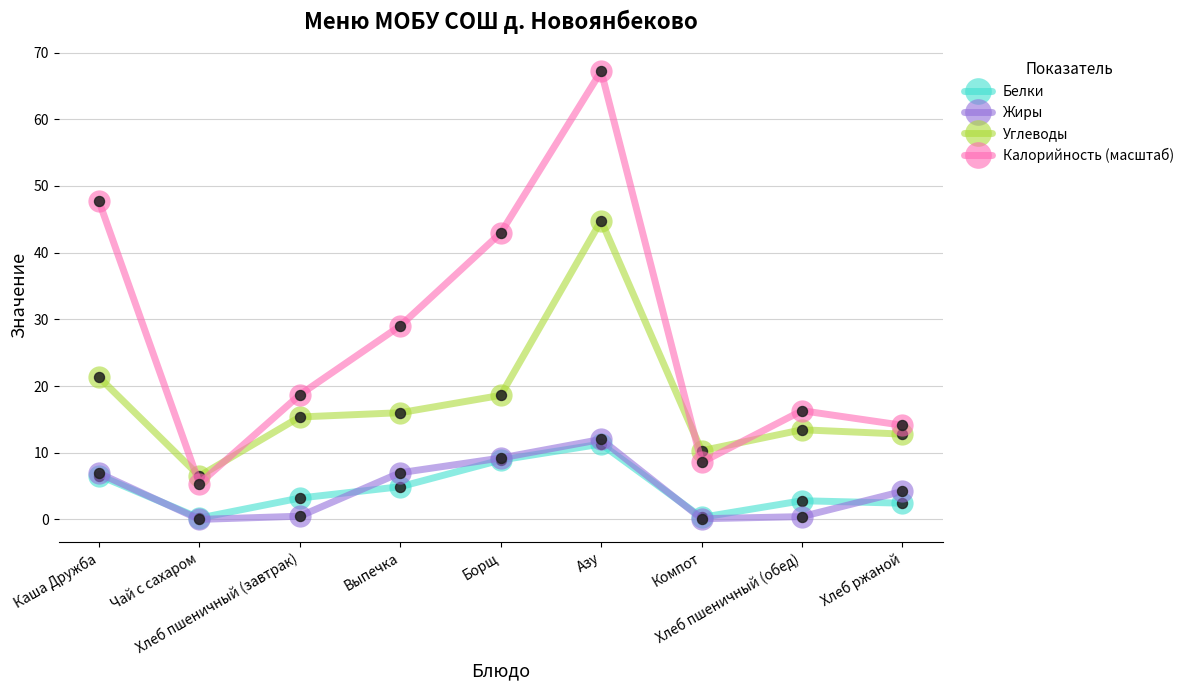

Is this an area chart (filled region under the line)?

No